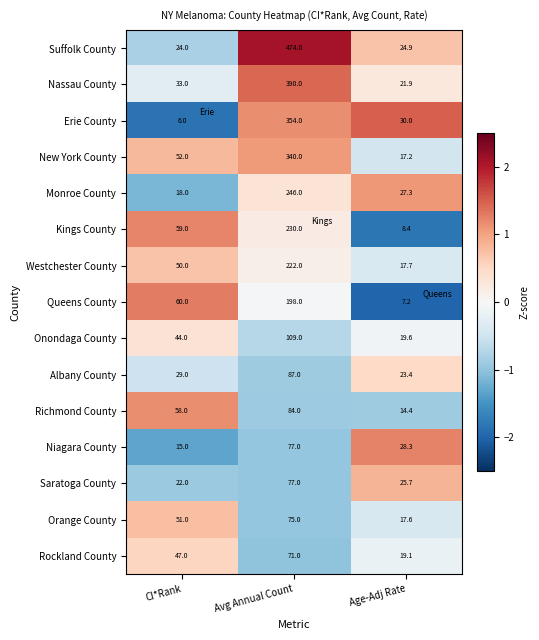

Is it true that Onondaga County equals 109.0 at Avg Annual Count?

True